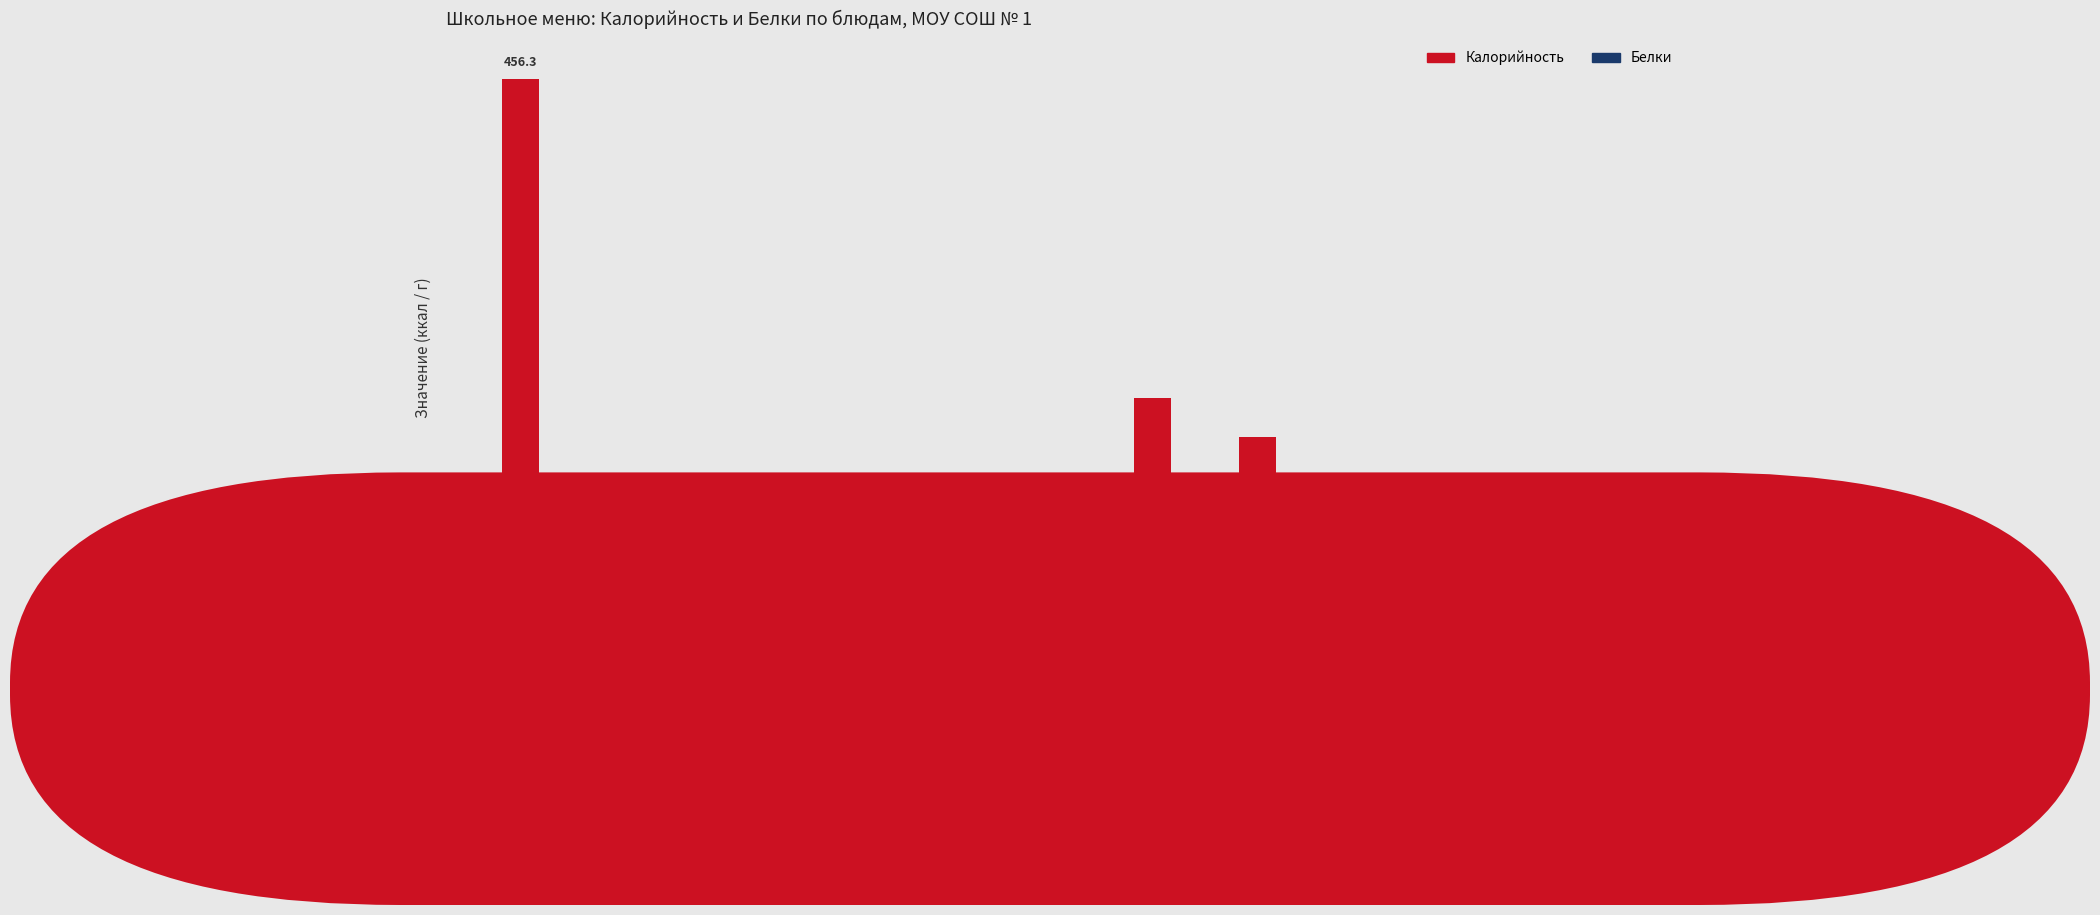

What is the sum of the Калорийность values at Йогурт and Чай?

131.7